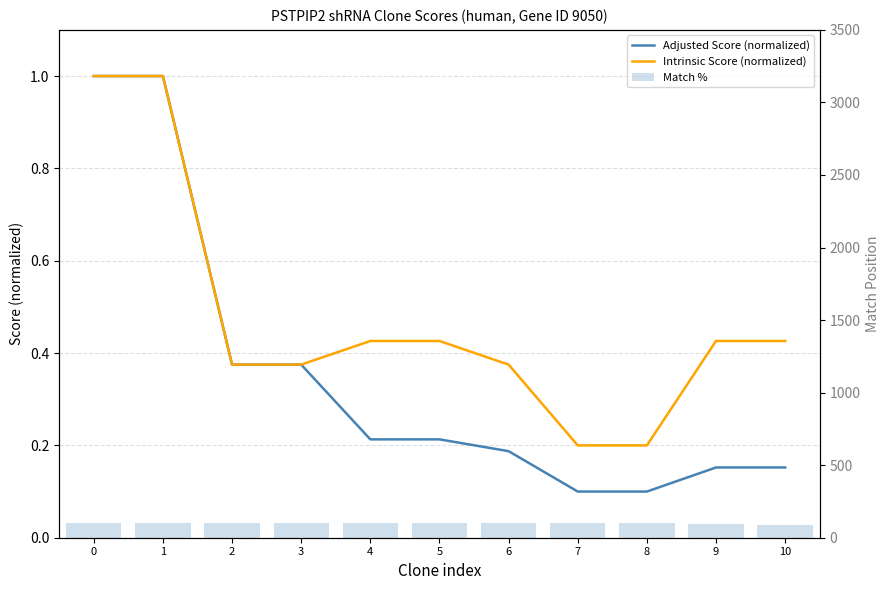

What is the average value of the Intrinsic Score (normalized) series?

0.5